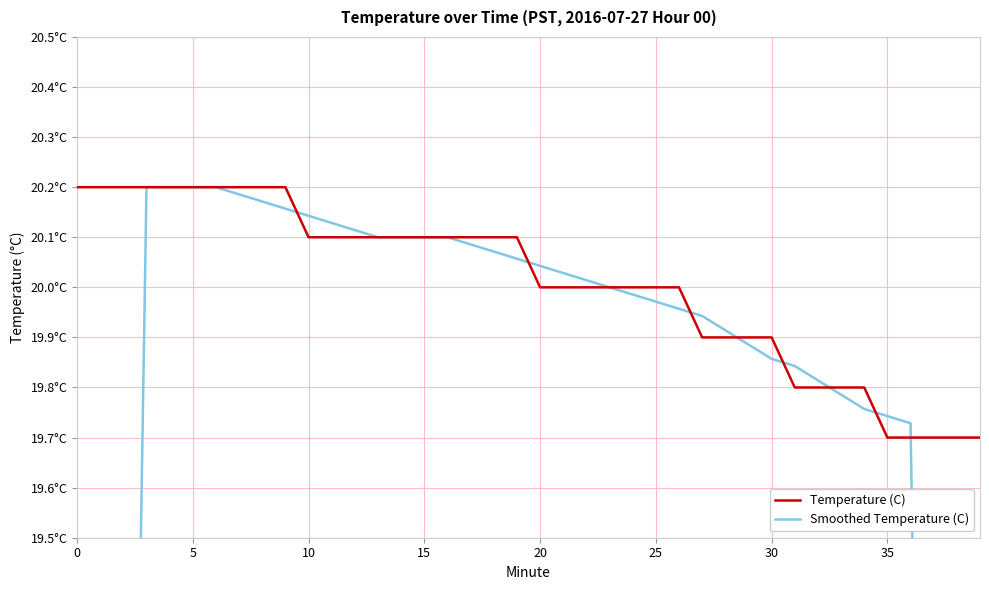

Does the chart display data point markers on the line(s)?

No